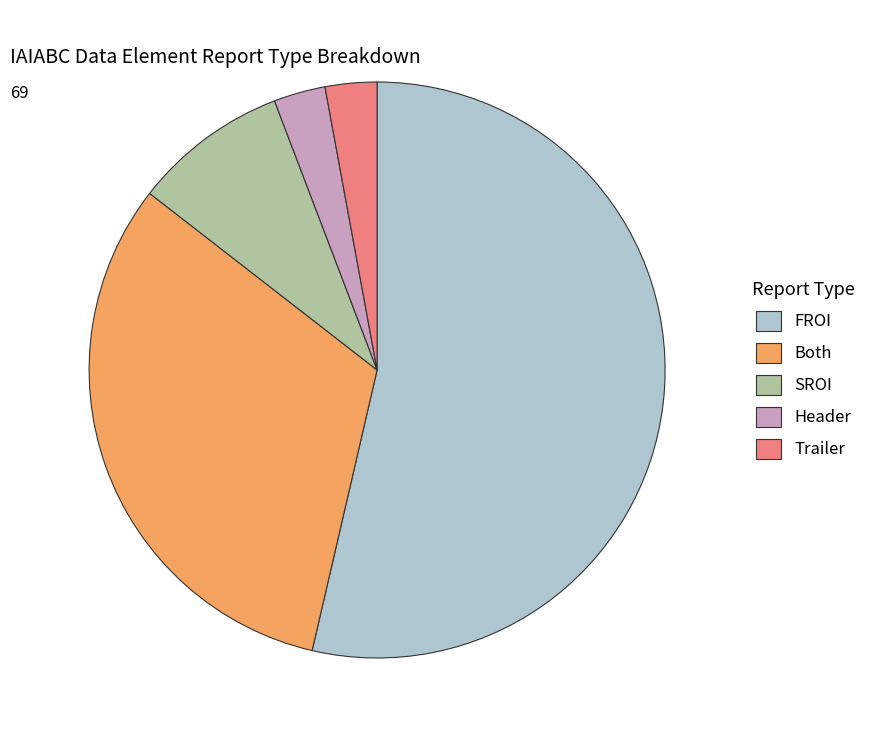

The FROI slice represents 54% of the pie. True or false?

True